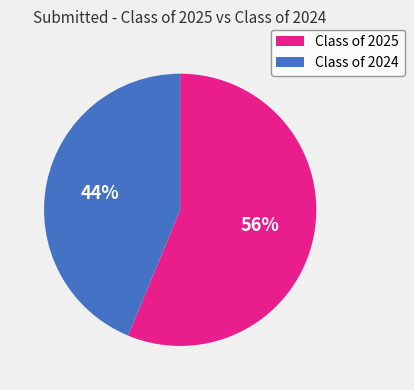

Which category has the biggest portion of the pie?

Class of 2025